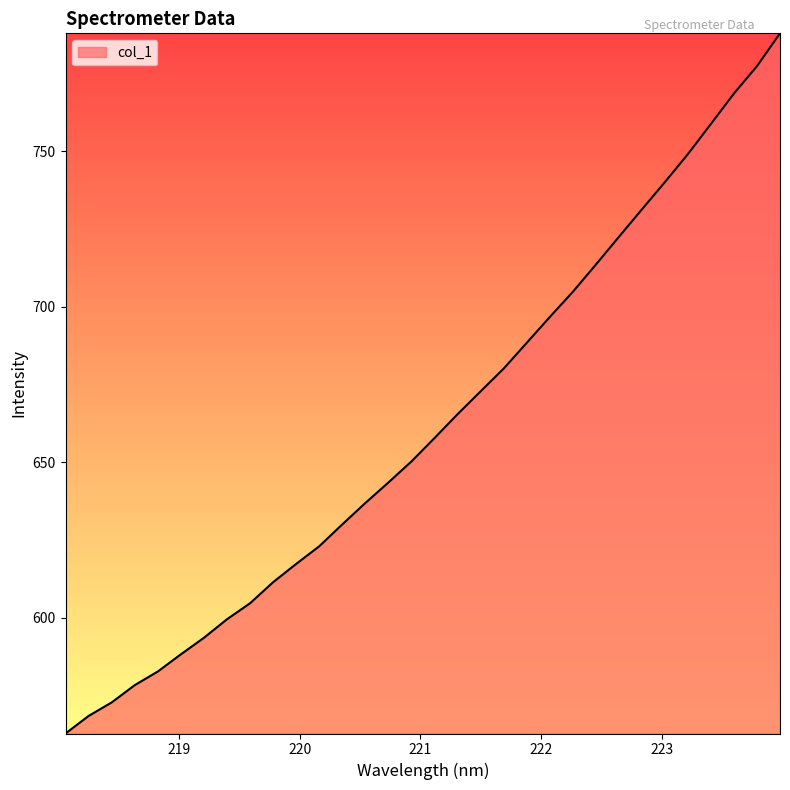

What is the minimum value shown in the chart?

562.7